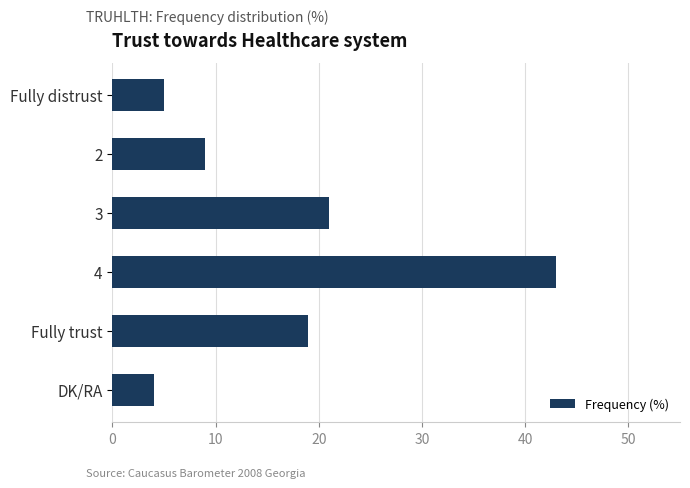

Reading top to bottom, extract all data points from this chart.

Fully distrust=5	2=9	3=21	4=43	Fully trust=19	DK/RA=4